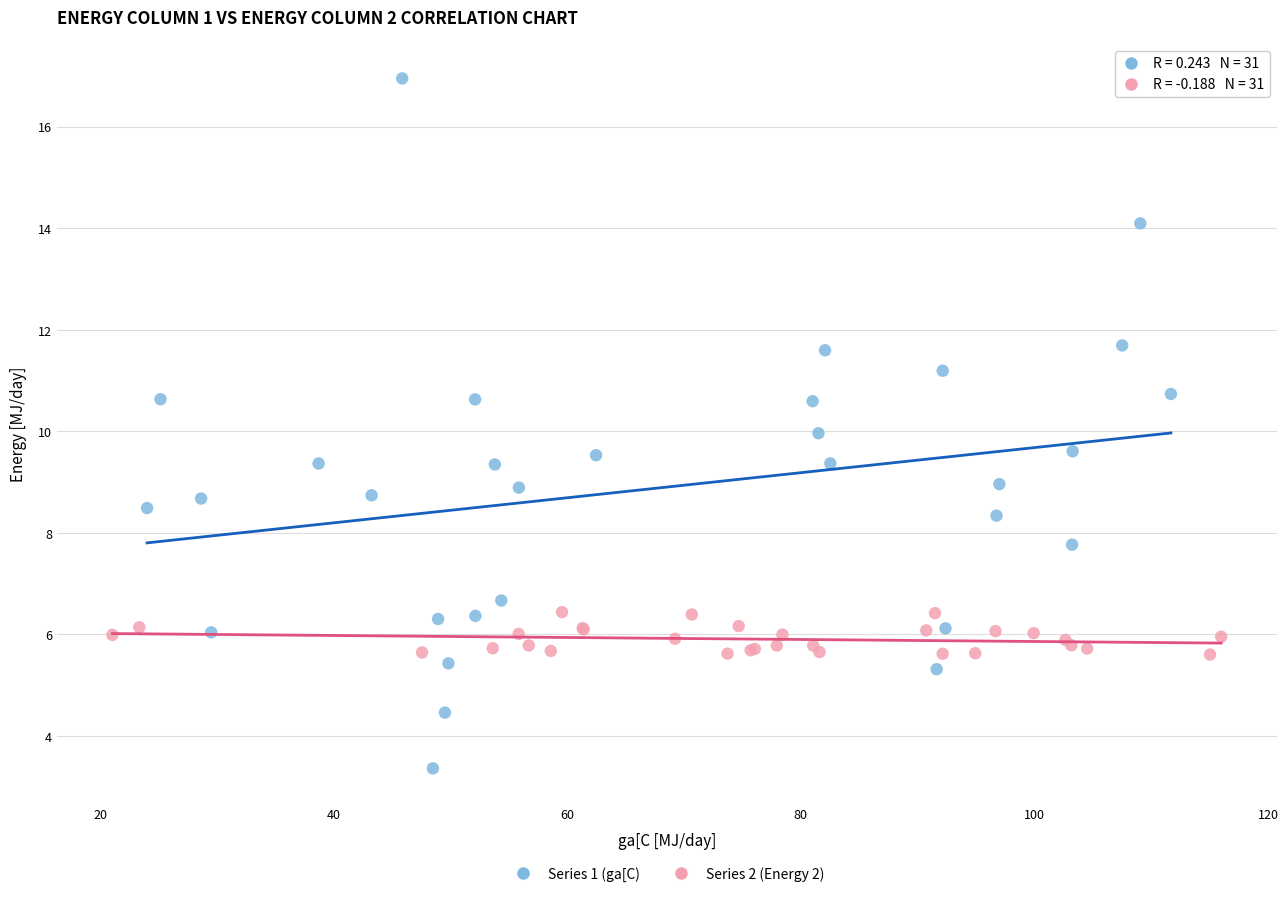

Which series reaches the maximum Y coordinate?

Series 1 (ga[C)